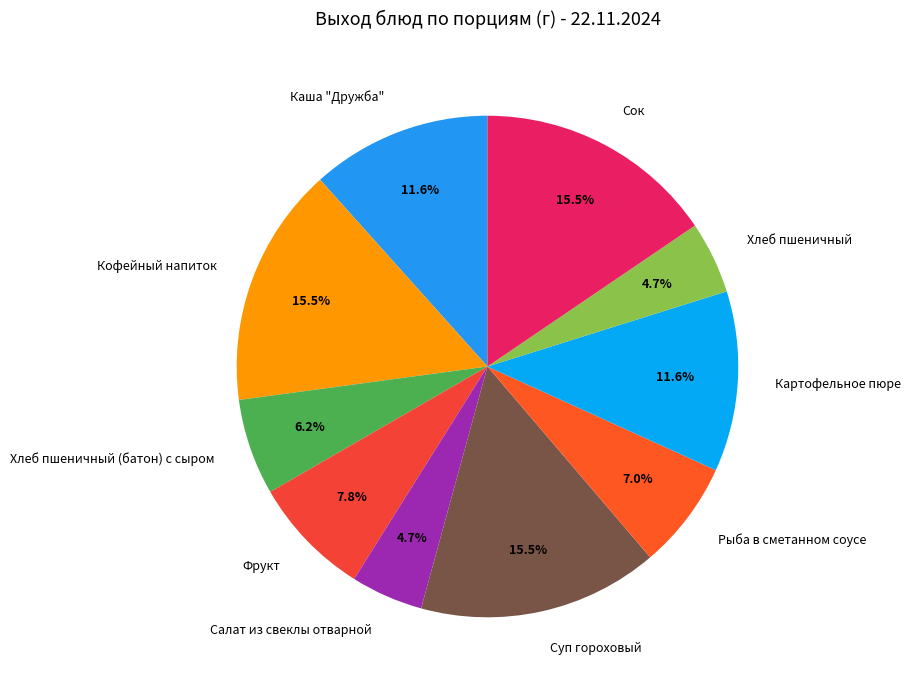

What percentage is NOT represented by Хлеб пшеничный (батон) с сыром?

93.8%